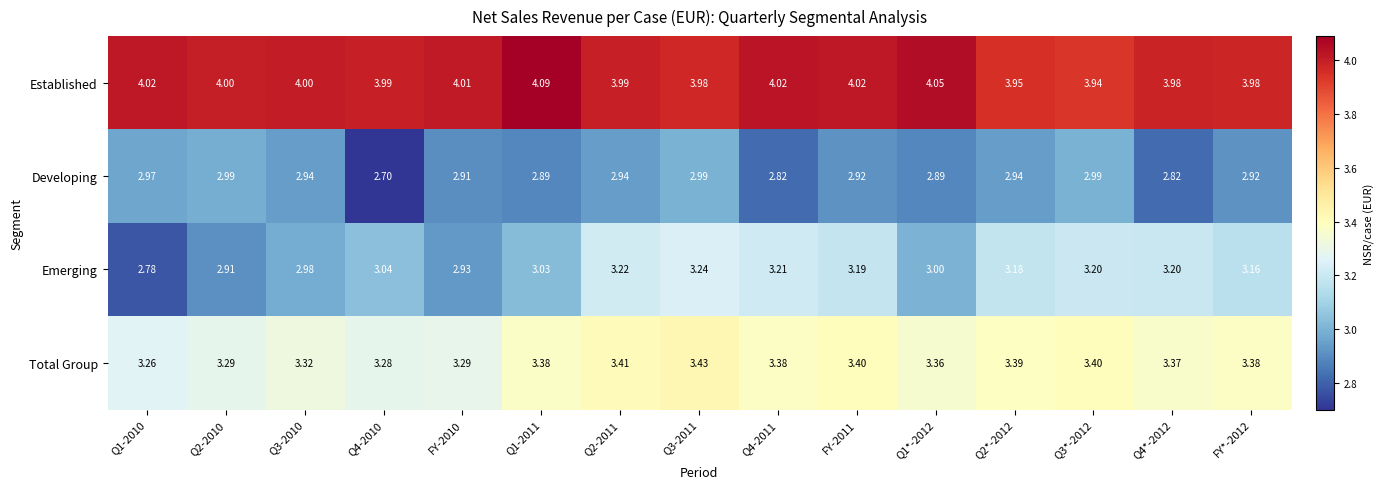

Which category has the lowest value across all series?

Q4-2010